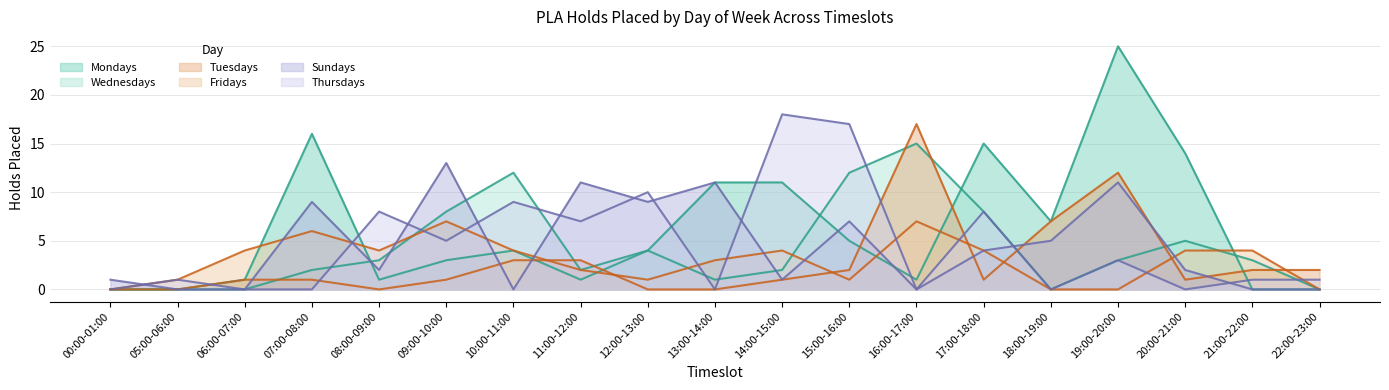

At which category is the sum across all series the highest?

19:00-20:00